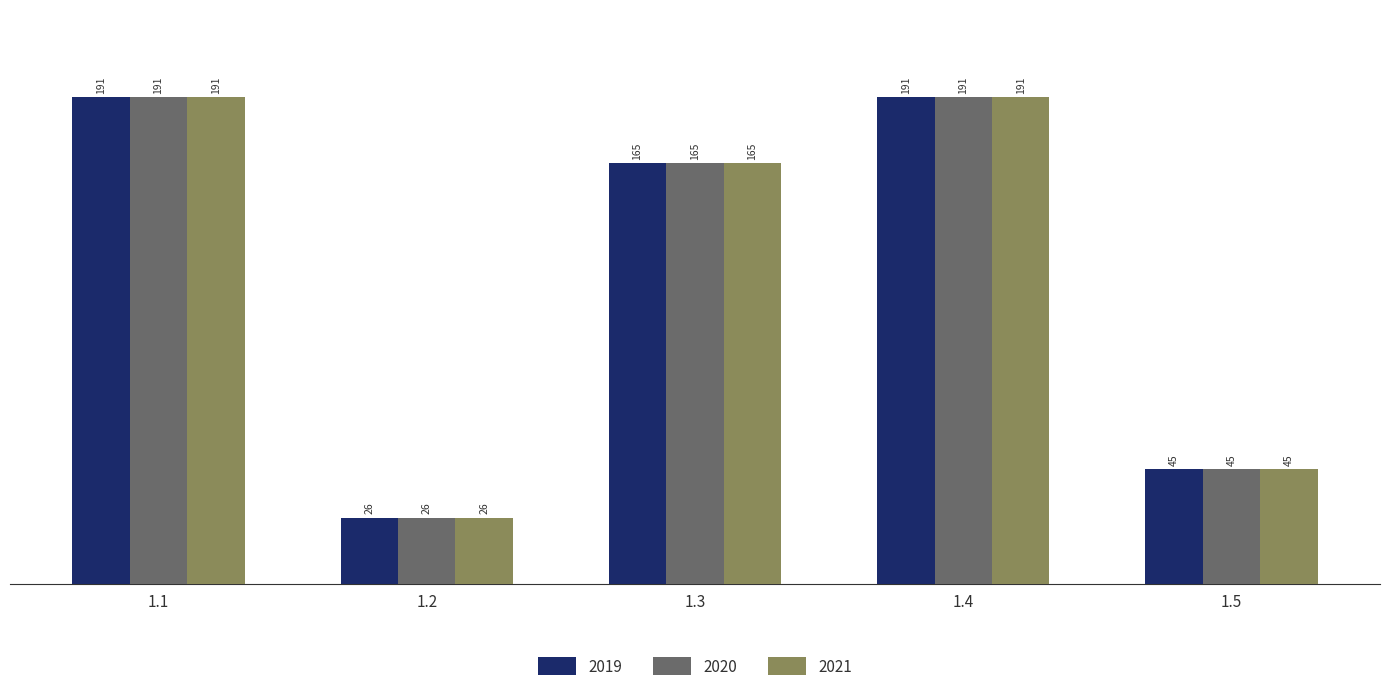

The value of 2020 at 1.4 is 74. True or false?

False